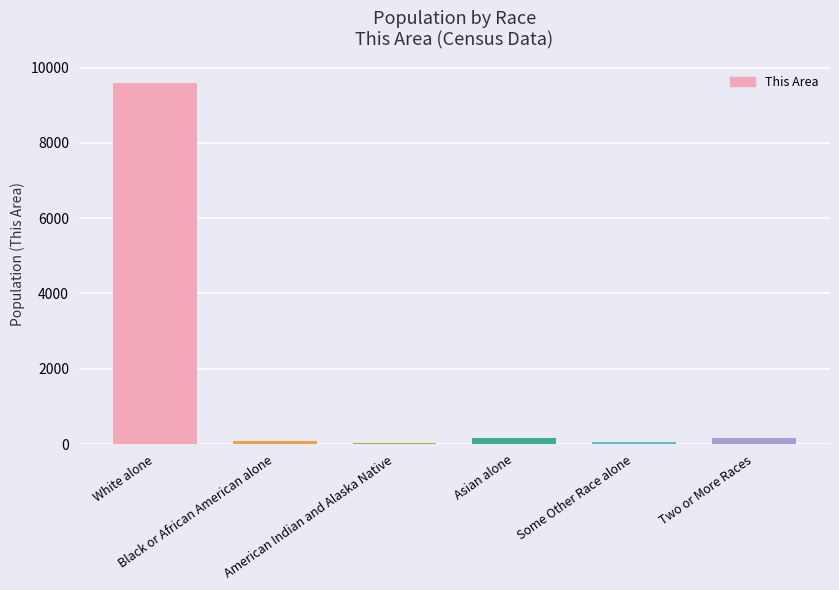

What is the difference between the values at American Indian and Alaska Native and Two or More Races?

138